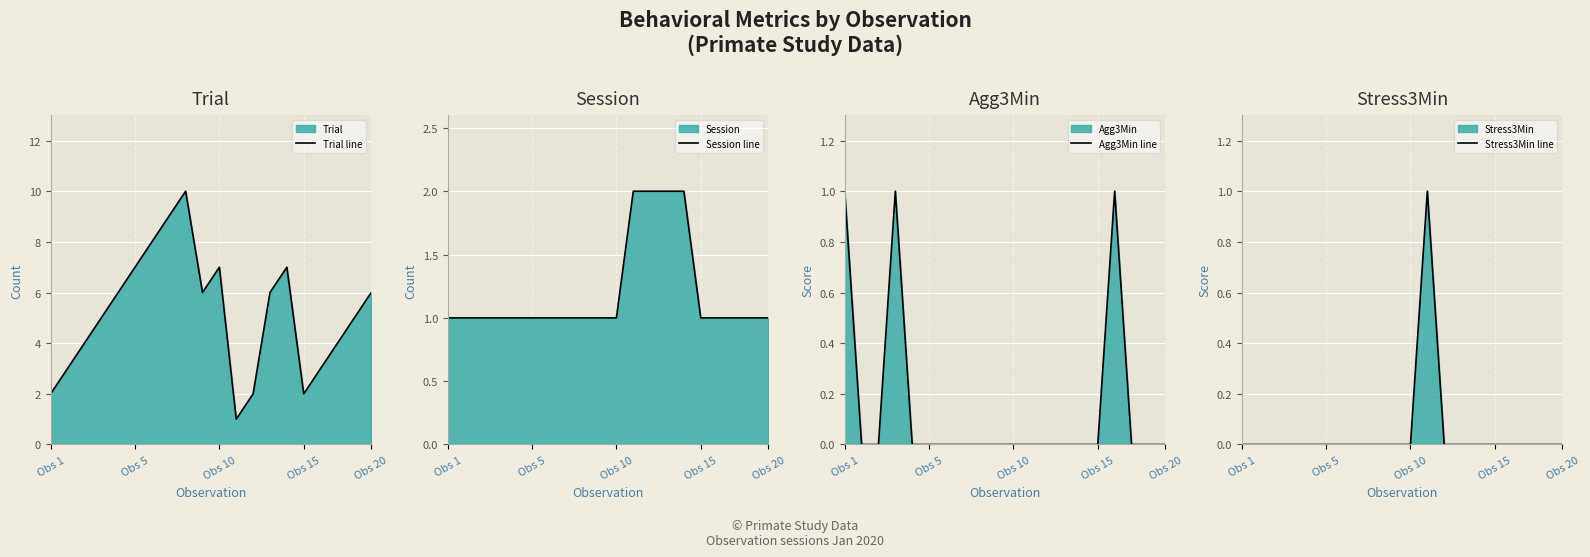

Which series has the largest total across all categories?

Trial line